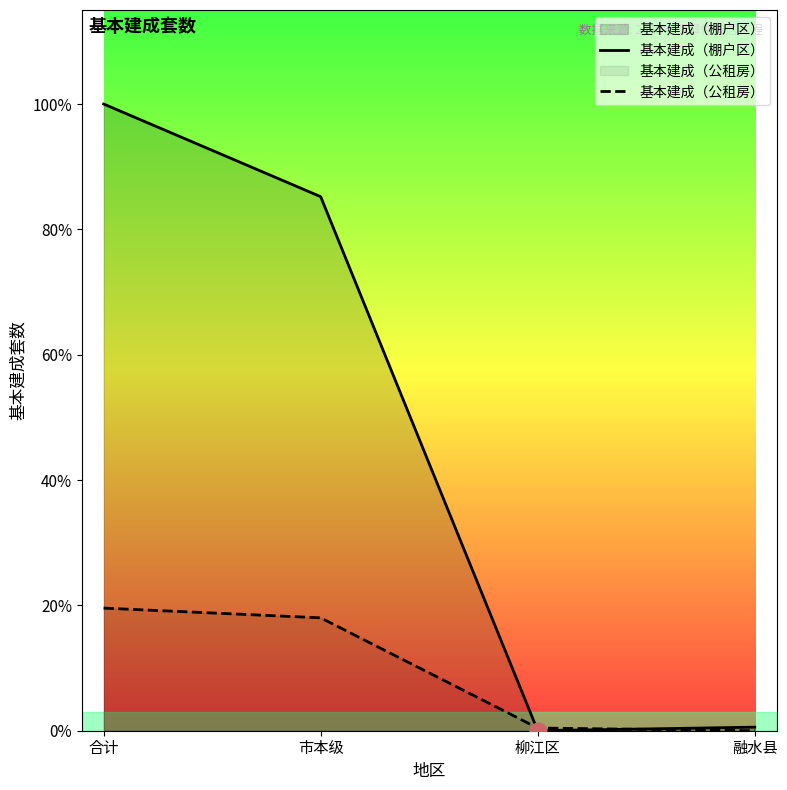

True or false: 基本建成（公租房） and 基本建成（棚户区） cross at least once.

True